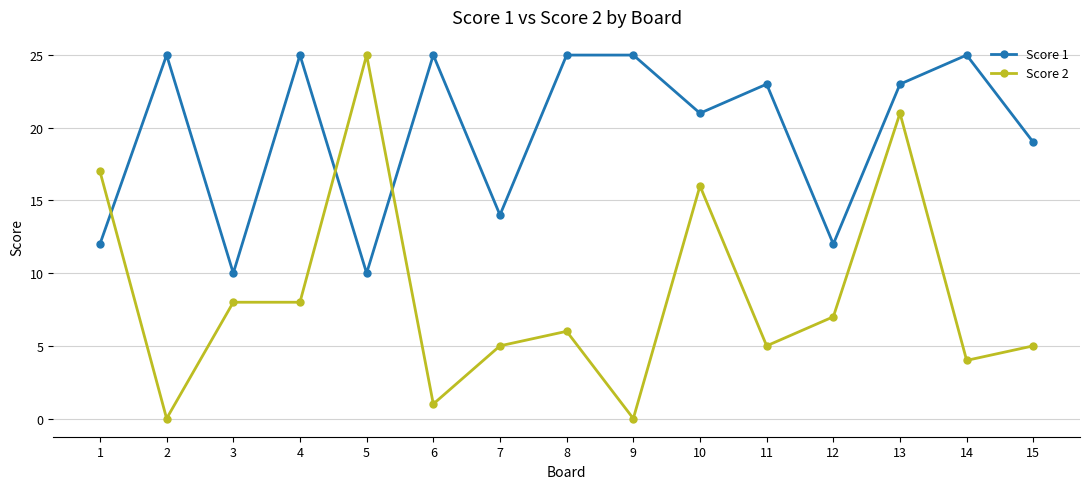

Is the value of Score 1 at 11 greater than the value of Score 2 at 14?

Yes